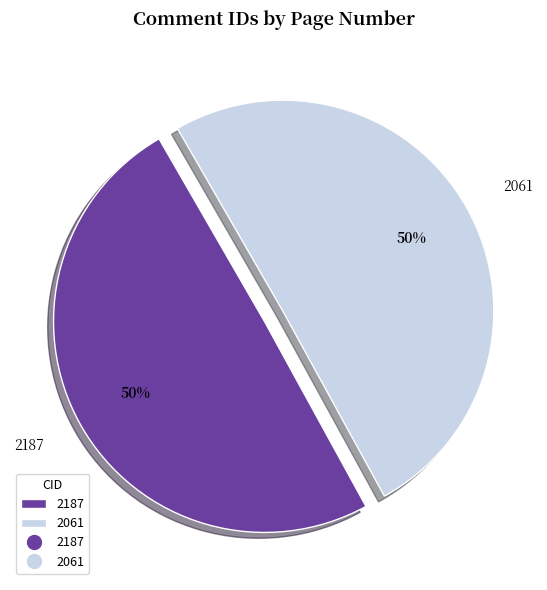

Which slice is the smallest?

2187